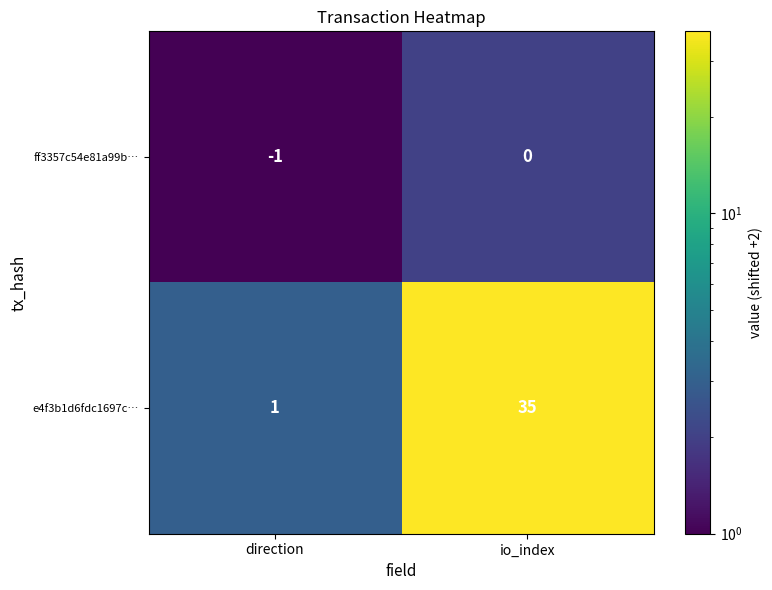

What is the maximum value shown in the chart?

35